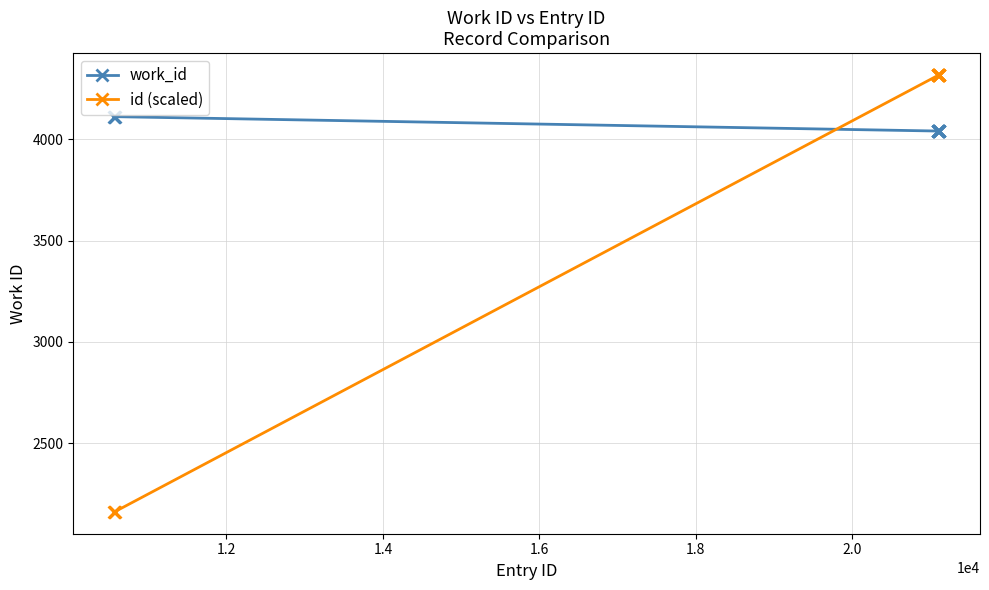

True or false: id (scaled) and work_id cross at least once.

True